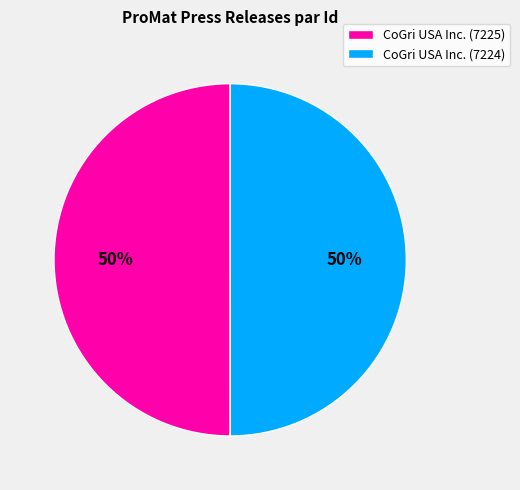

To the nearest percent, what portion does CoGri USA Inc. (7225) represent?

50%